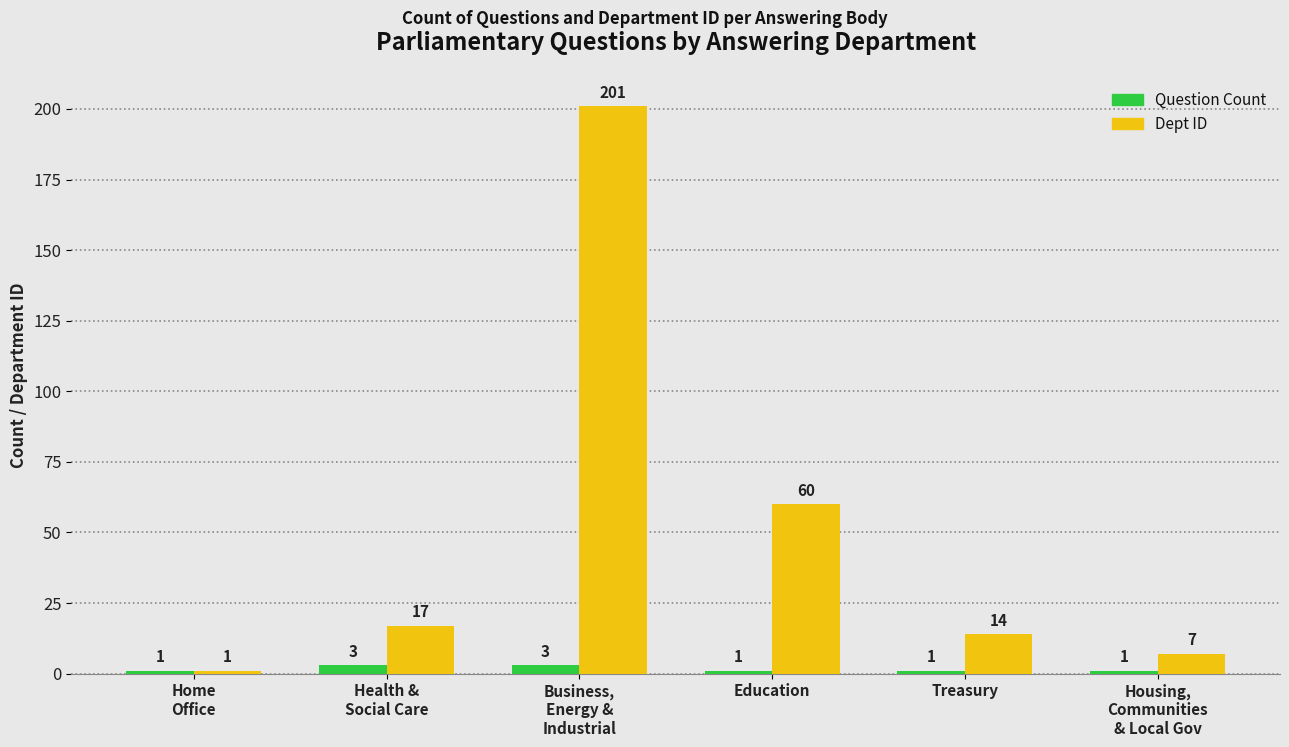

What is the total value across all series at Education?

61